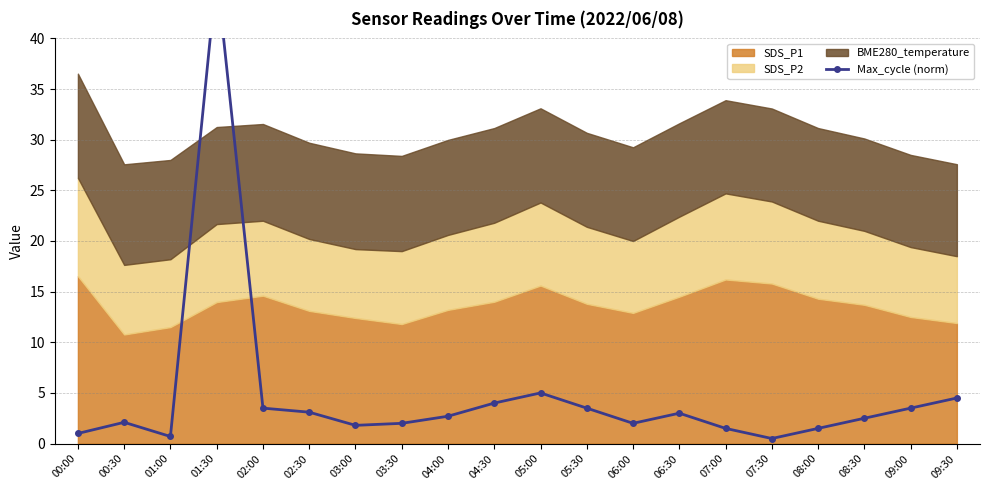

What is the label of the 14th point from the right?

03:00